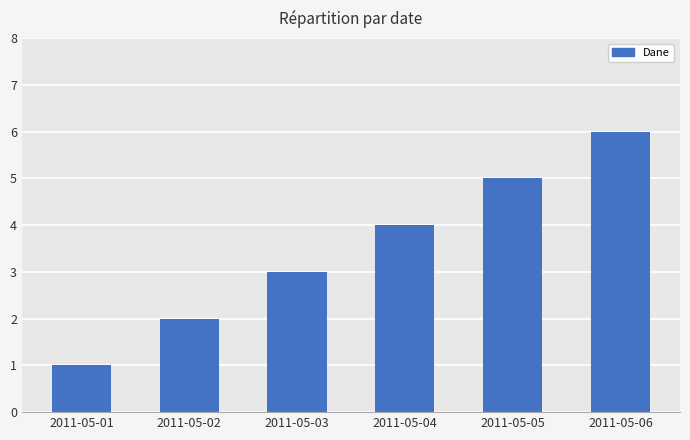

What is the approximate value at 2011-05-05?

5